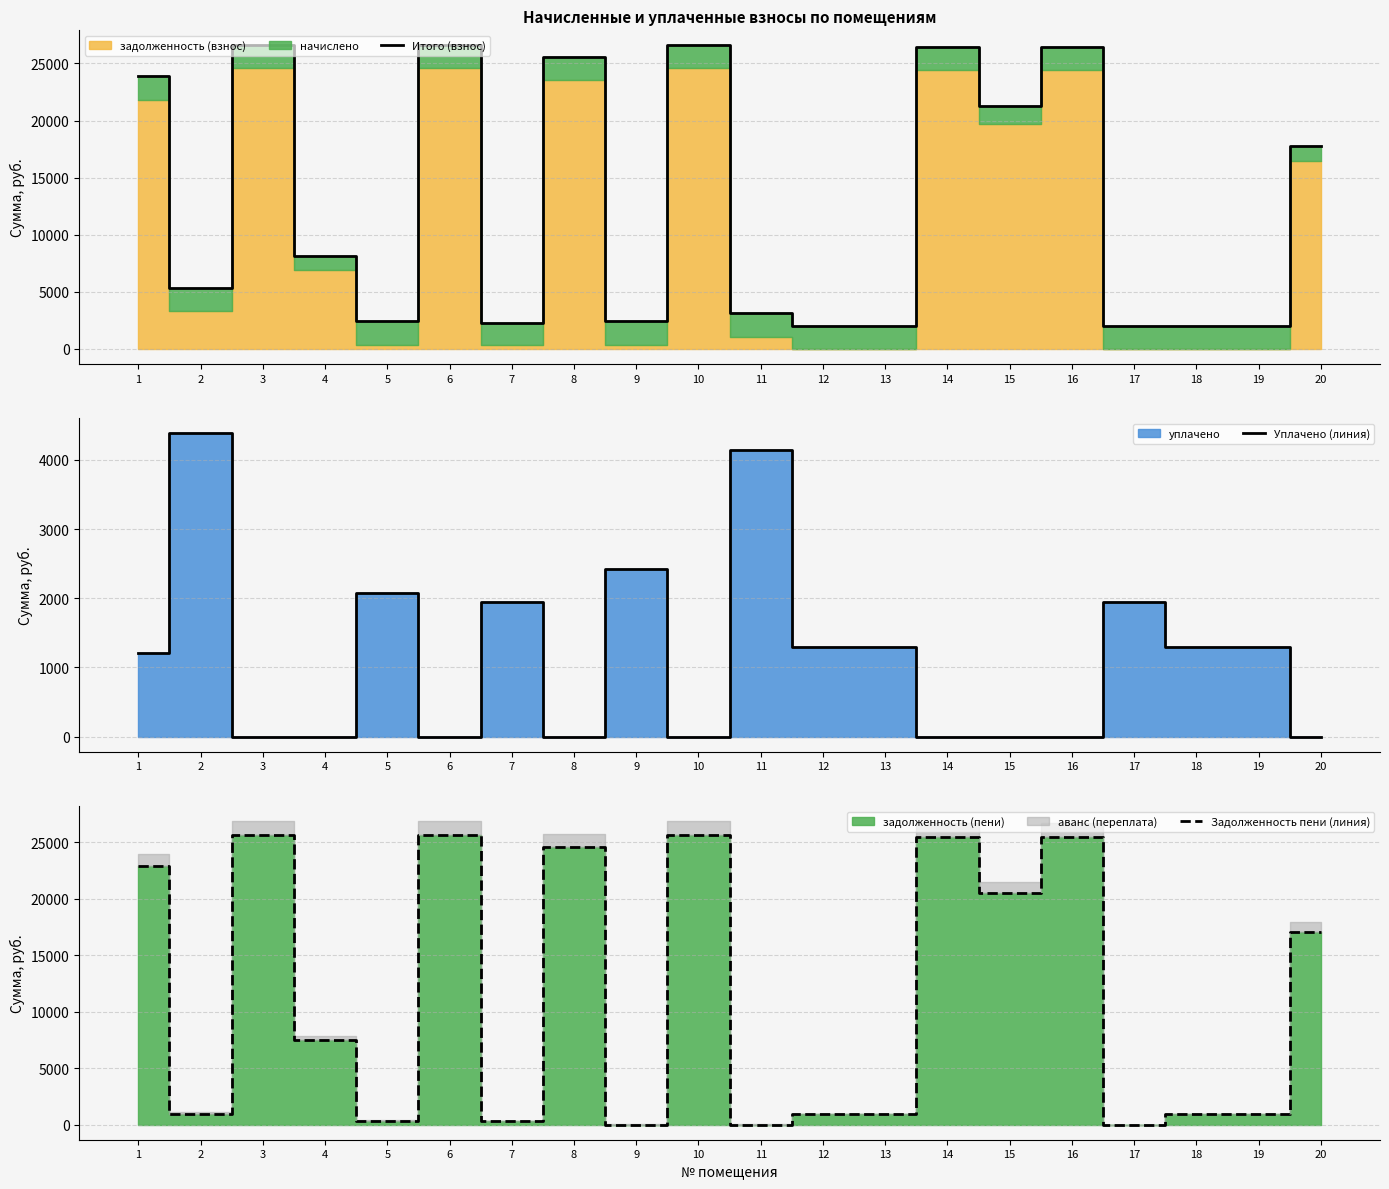

List the labels in order of Задолженность пени (линия) value, largest first.

3, 6, 10, 14, 16, 8, 1, 15, 20, 4, 12, 13, 19, 18, 2, 5, 7, 9, 11, 17